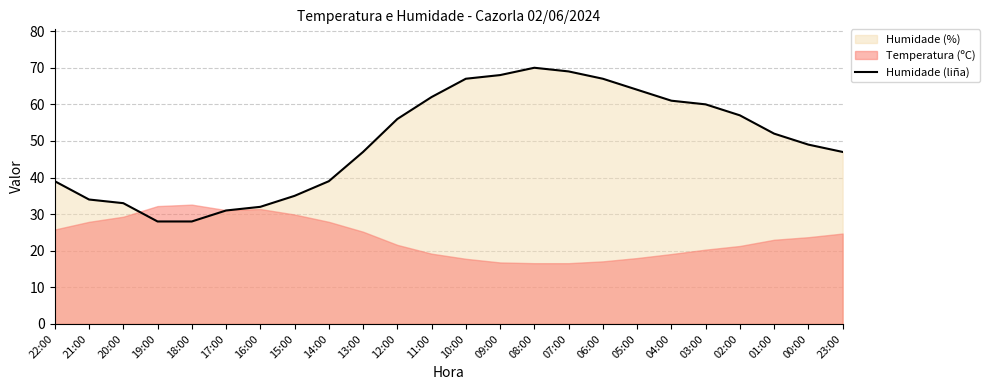

How many categories are shown in the chart?

24